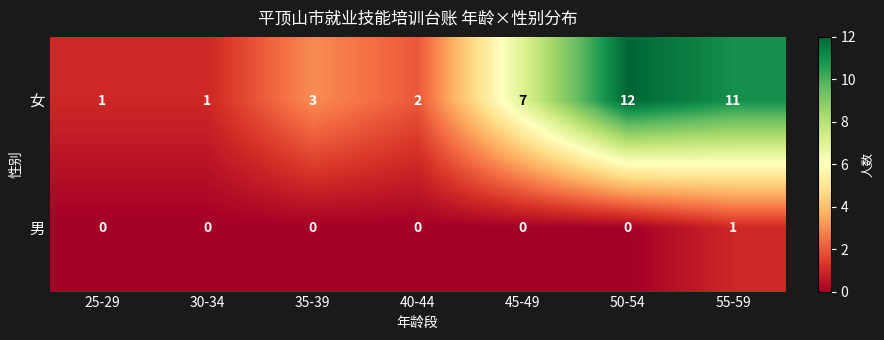

Rank the series by their maximum value, from lowest to highest.

男, 女